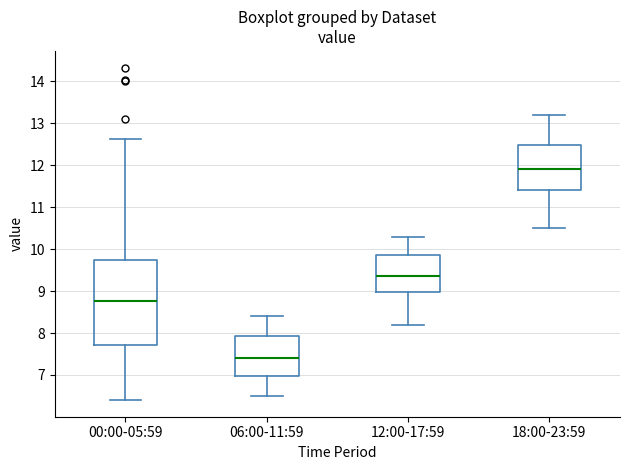

Comparing the boxes themselves (not the whiskers), which one is the tallest?

00:00-05:59